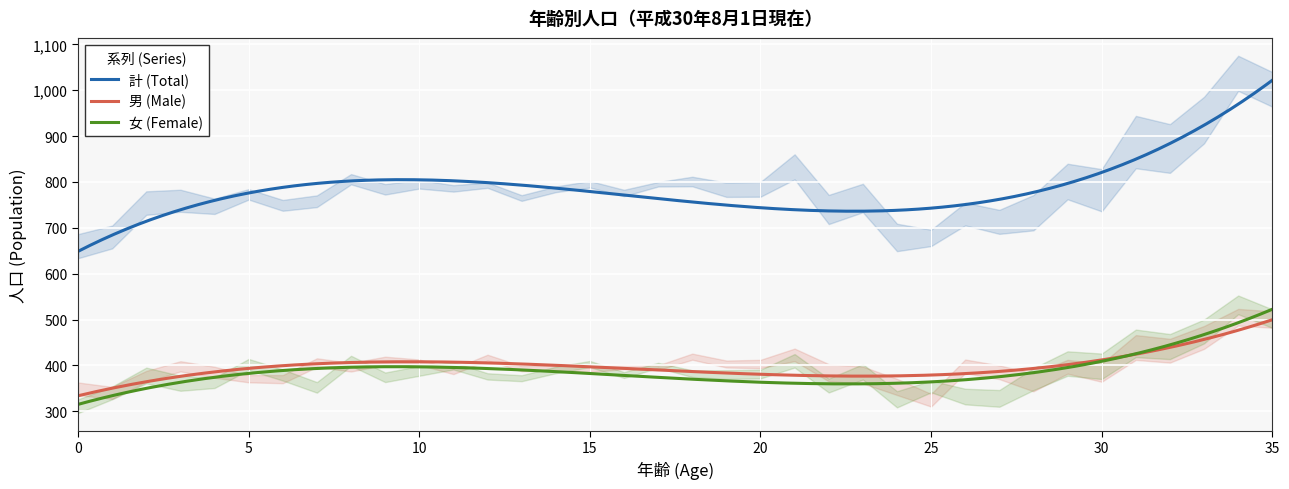

What is the minimum value for 計 (Total)?

648.7